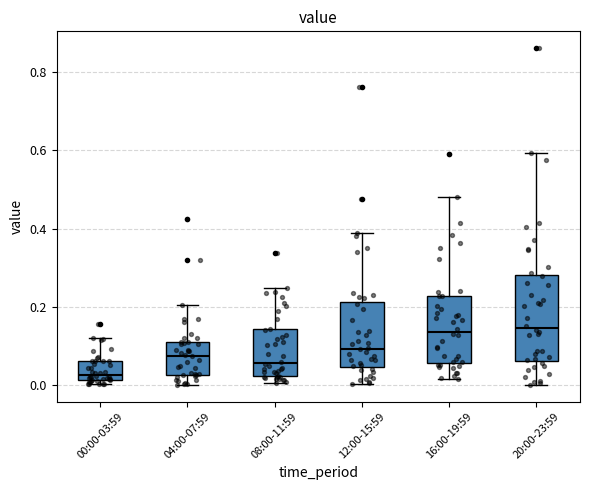

Reading left to right, transcribe this box plot: for each box, give where its median line is, the range the box spans, and where its two whiskers end, as read against the y-axis. The values are not printed on the chart, so give them approximately, as read against the axis.

00:00-03:59: median 0.02 (just above the box's lower edge), box 0.02 to 0.06, whiskers 0.00 to 0.12
04:00-07:59: median 0.08, box 0.02 to 0.12, whiskers 0.00 to 0.20
08:00-11:59: median 0.06, box 0.02 to 0.14, whiskers 0.00 to 0.24
12:00-15:59: median 0.10, box 0.04 to 0.22, whiskers 0.00 to 0.38
16:00-19:59: median 0.14, box 0.06 to 0.22, whiskers 0.02 to 0.48
20:00-23:59: median 0.14, box 0.06 to 0.28, whiskers 0.00 to 0.60